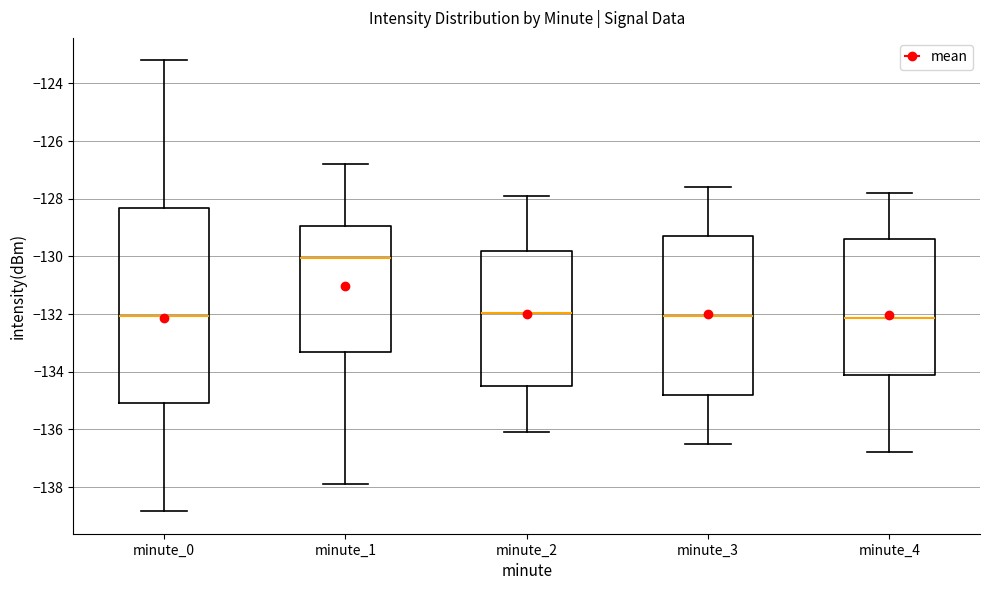

Reading left to right, read every box against the y-axis: the position of its median line, the range the box covers, and the ends of its whiskers. The values are not printed on the chart, so give them approximately, as read against the axis.

minute_0: median -132.0, box -135.0 to -128.4, whiskers -138.8 to -123.2
minute_1: median -130.0, box -133.4 to -129.0, whiskers -137.8 to -126.8
minute_2: median -132.0, box -134.4 to -129.8, whiskers -136.0 to -127.8
minute_3: median -132.0, box -134.8 to -129.2, whiskers -136.4 to -127.6
minute_4: median -132.2, box -134.0 to -129.4, whiskers -136.8 to -127.8